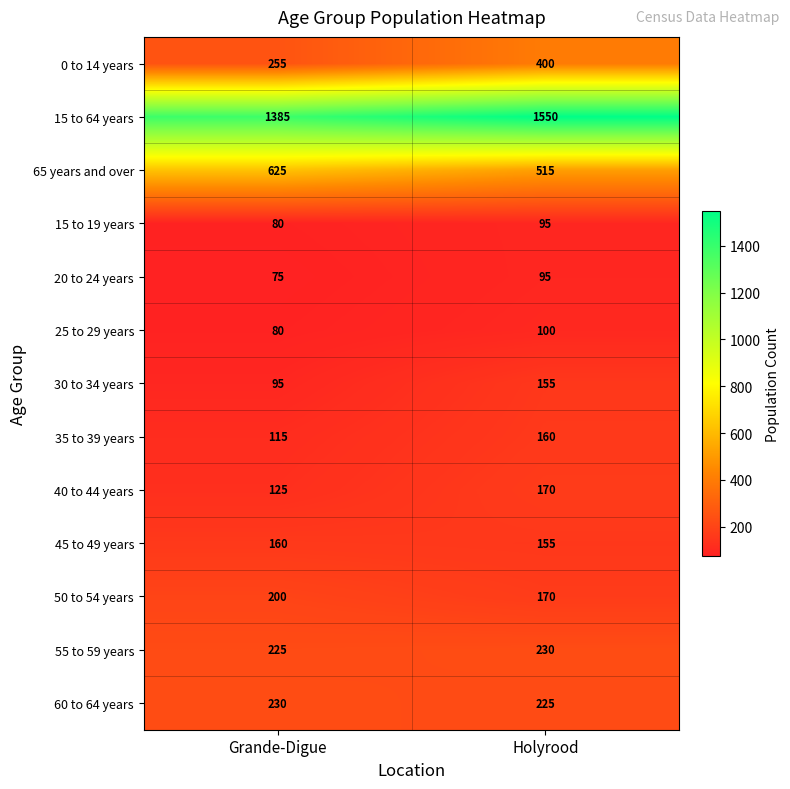

What is the sum of all 45 to 49 years values?

315